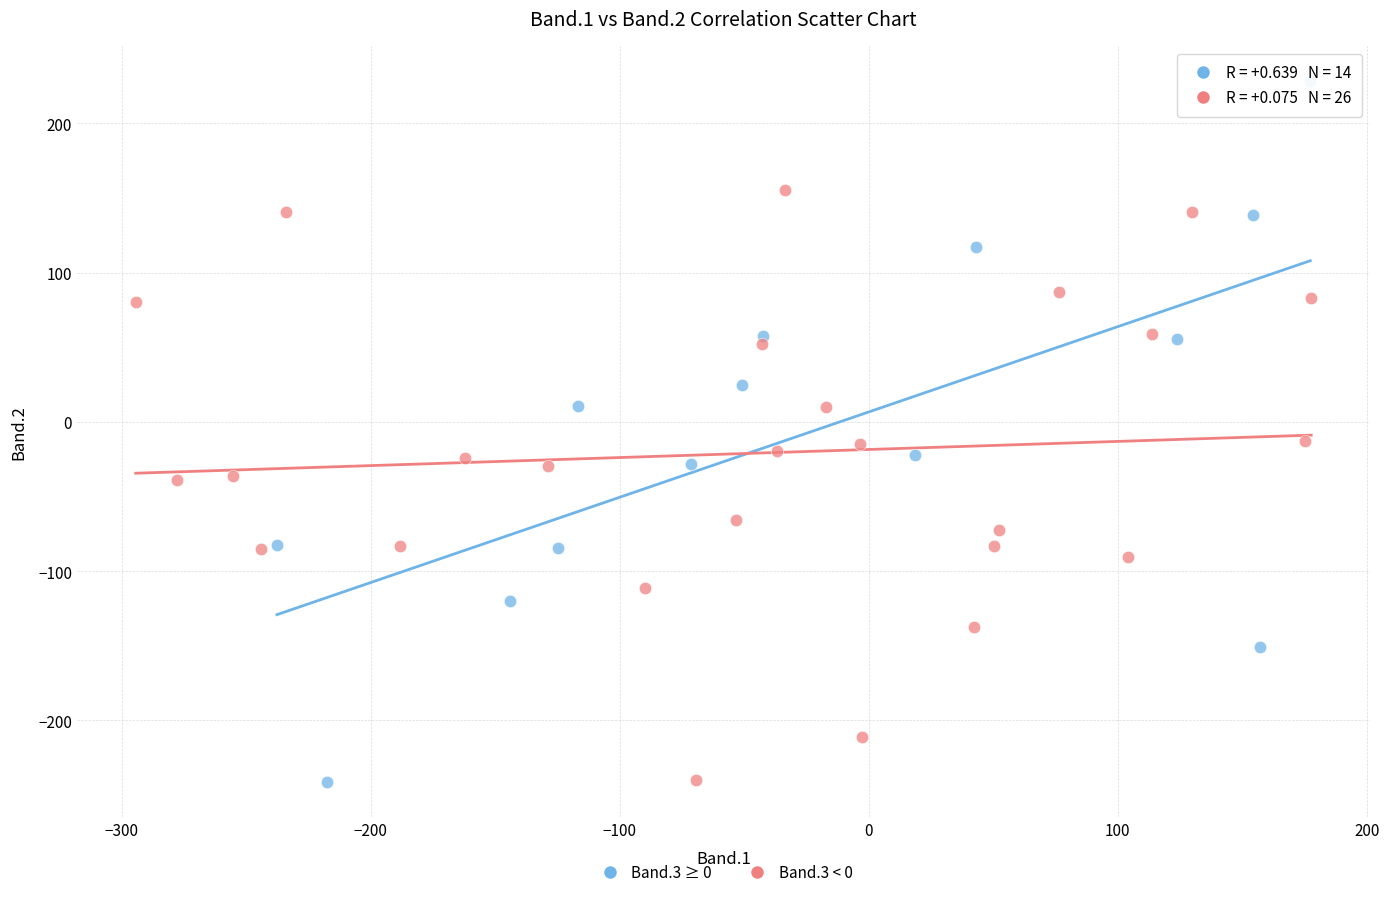

Which series contains the highest Y value?

Band.3 ≥ 0